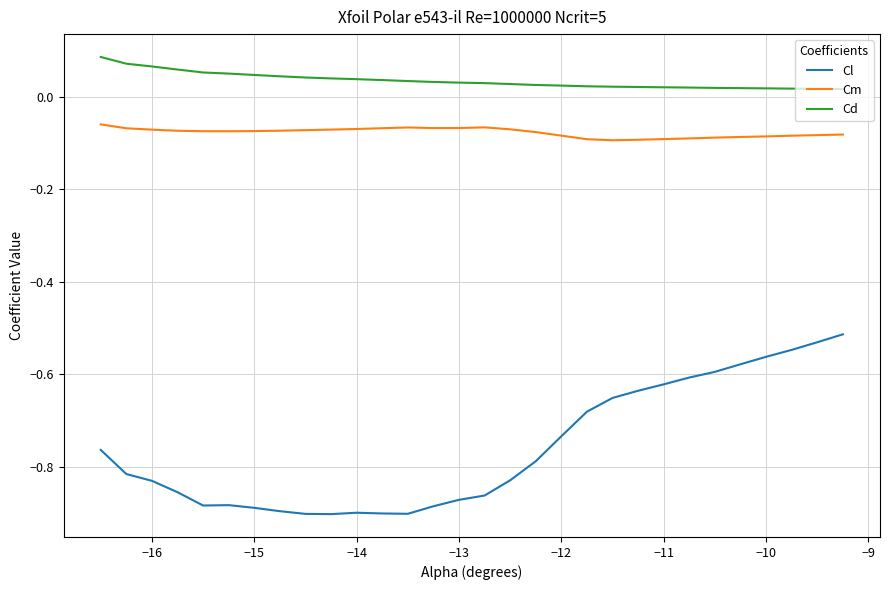

Which series has the largest total across all categories?

Cd